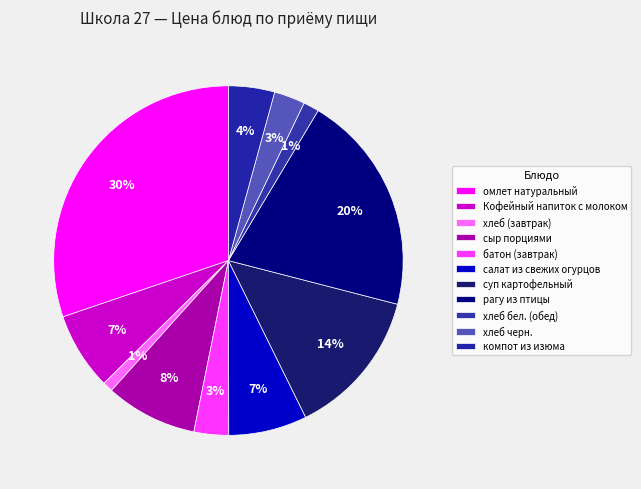

What percentage is the рагу из птицы slice, to the nearest percent?

20%